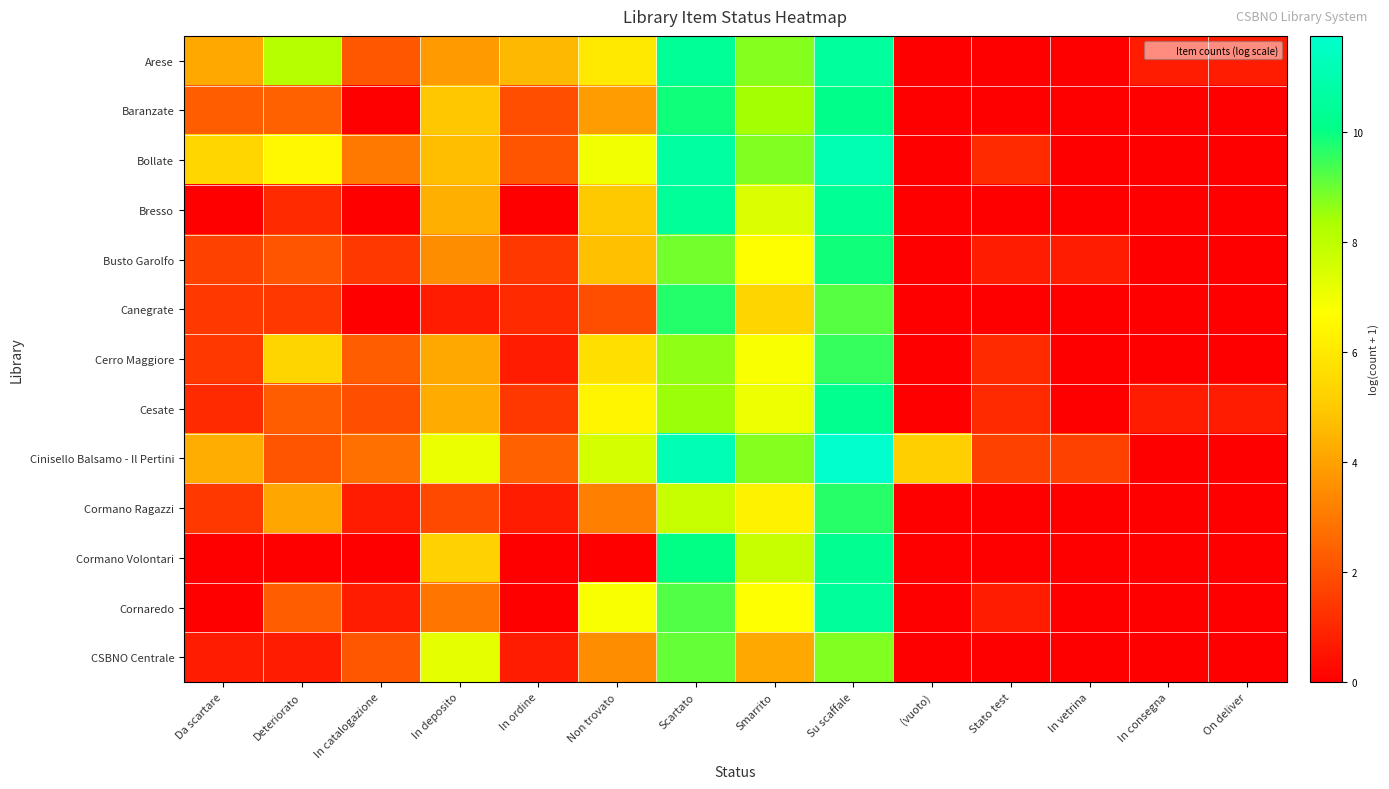

Reading left to right, extract all data points from this chart.

Arese: Da scartare=4.2	Deteriorato=8.1	In catalogazione=2.2	In deposito=3.8	In ordine=4.6	Non trovato=6.0	Scartato=10.4	Smarrito=8.7	Su scaffale=10.6	(vuoto)=0.0	Stato test=0.0	In vetrina=0.0	In consegna=0.7	On deliver=0.7
Baranzate: Da scartare=2.3	Deteriorato=2.4	In catalogazione=0.0	In deposito=4.9	In ordine=1.9	Non trovato=3.9	Scartato=9.9	Smarrito=8.4	Su scaffale=10.1	(vuoto)=0.0	Stato test=0.0	In vetrina=0.0	In consegna=0.0	On deliver=0.0
Bollate: Da scartare=5.4	Deteriorato=6.5	In catalogazione=3.0	In deposito=4.7	In ordine=2.1	Non trovato=7.0	Scartato=10.6	Smarrito=8.8	Su scaffale=11.0	(vuoto)=0.0	Stato test=1.1	In vetrina=0.0	In consegna=0.0	On deliver=0.0
Bresso: Da scartare=0.0	Deteriorato=1.1	In catalogazione=0.0	In deposito=4.4	In ordine=0.0	Non trovato=5.0	Scartato=10.5	Smarrito=7.4	Su scaffale=10.3	(vuoto)=0.0	Stato test=0.0	In vetrina=0.0	In consegna=0.0	On deliver=0.0
Busto Garolfo: Da scartare=1.6	Deteriorato=2.1	In catalogazione=1.4	In deposito=3.5	In ordine=1.4	Non trovato=4.8	Scartato=8.9	Smarrito=6.7	Su scaffale=9.9	(vuoto)=0.0	Stato test=0.7	In vetrina=0.7	In consegna=0.0	On deliver=0.0
Canegrate: Da scartare=1.4	Deteriorato=1.4	In catalogazione=0.0	In deposito=0.7	In ordine=1.1	Non trovato=1.9	Scartato=9.7	Smarrito=5.3	Su scaffale=9.2	(vuoto)=0.0	Stato test=0.0	In vetrina=0.0	In consegna=0.0	On deliver=0.0
Cerro Maggiore: Da scartare=1.4	Deteriorato=5.4	In catalogazione=2.3	In deposito=4.2	In ordine=0.7	Non trovato=5.7	Scartato=8.6	Smarrito=6.8	Su scaffale=9.5	(vuoto)=0.0	Stato test=1.1	In vetrina=0.0	In consegna=0.0	On deliver=0.0
Cesate: Da scartare=1.1	Deteriorato=2.3	In catalogazione=1.9	In deposito=4.2	In ordine=1.4	Non trovato=6.4	Scartato=8.5	Smarrito=7.0	Su scaffale=10.2	(vuoto)=0.0	Stato test=1.1	In vetrina=0.0	In consegna=0.7	On deliver=0.7
Cinisello Balsamo - Il Pertini: Da scartare=4.3	Deteriorato=2.1	In catalogazione=2.8	In deposito=7.1	In ordine=2.4	Non trovato=7.6	Scartato=11.2	Smarrito=8.7	Su scaffale=11.7	(vuoto)=5.1	Stato test=1.6	In vetrina=1.6	In consegna=0.0	On deliver=0.0
Cormano Ragazzi: Da scartare=1.4	Deteriorato=4.1	In catalogazione=0.7	In deposito=1.8	In ordine=0.7	Non trovato=3.2	Scartato=7.8	Smarrito=6.3	Su scaffale=9.7	(vuoto)=0.0	Stato test=0.0	In vetrina=0.0	In consegna=0.0	On deliver=0.0
Cormano Volontari: Da scartare=0.0	Deteriorato=0.0	In catalogazione=0.0	In deposito=5.2	In ordine=0.0	Non trovato=0.0	Scartato=10.0	Smarrito=7.8	Su scaffale=10.2	(vuoto)=0.0	Stato test=0.0	In vetrina=0.0	In consegna=0.0	On deliver=0.0
Cornaredo: Da scartare=0.0	Deteriorato=2.3	In catalogazione=0.7	In deposito=2.9	In ordine=0.0	Non trovato=6.8	Scartato=9.2	Smarrito=6.7	Su scaffale=10.5	(vuoto)=0.0	Stato test=0.7	In vetrina=0.0	In consegna=0.0	On deliver=0.0
CSBNO Centrale: Da scartare=0.7	Deteriorato=0.7	In catalogazione=2.2	In deposito=7.2	In ordine=0.7	Non trovato=3.5	Scartato=9.1	Smarrito=4.2	Su scaffale=8.8	(vuoto)=0.0	Stato test=0.0	In vetrina=0.0	In consegna=0.0	On deliver=0.0